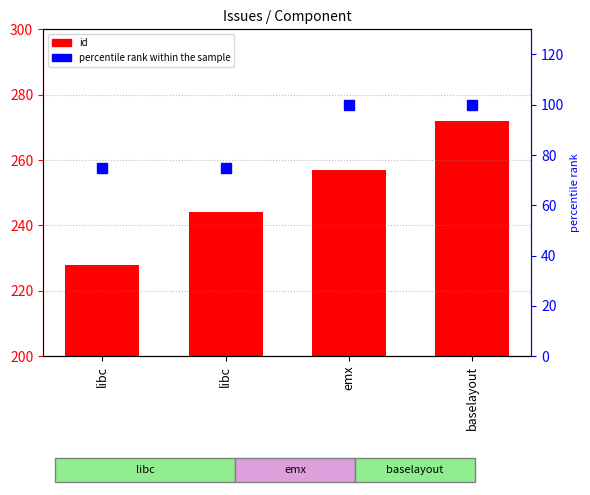

What is the highest value of the id series?

272